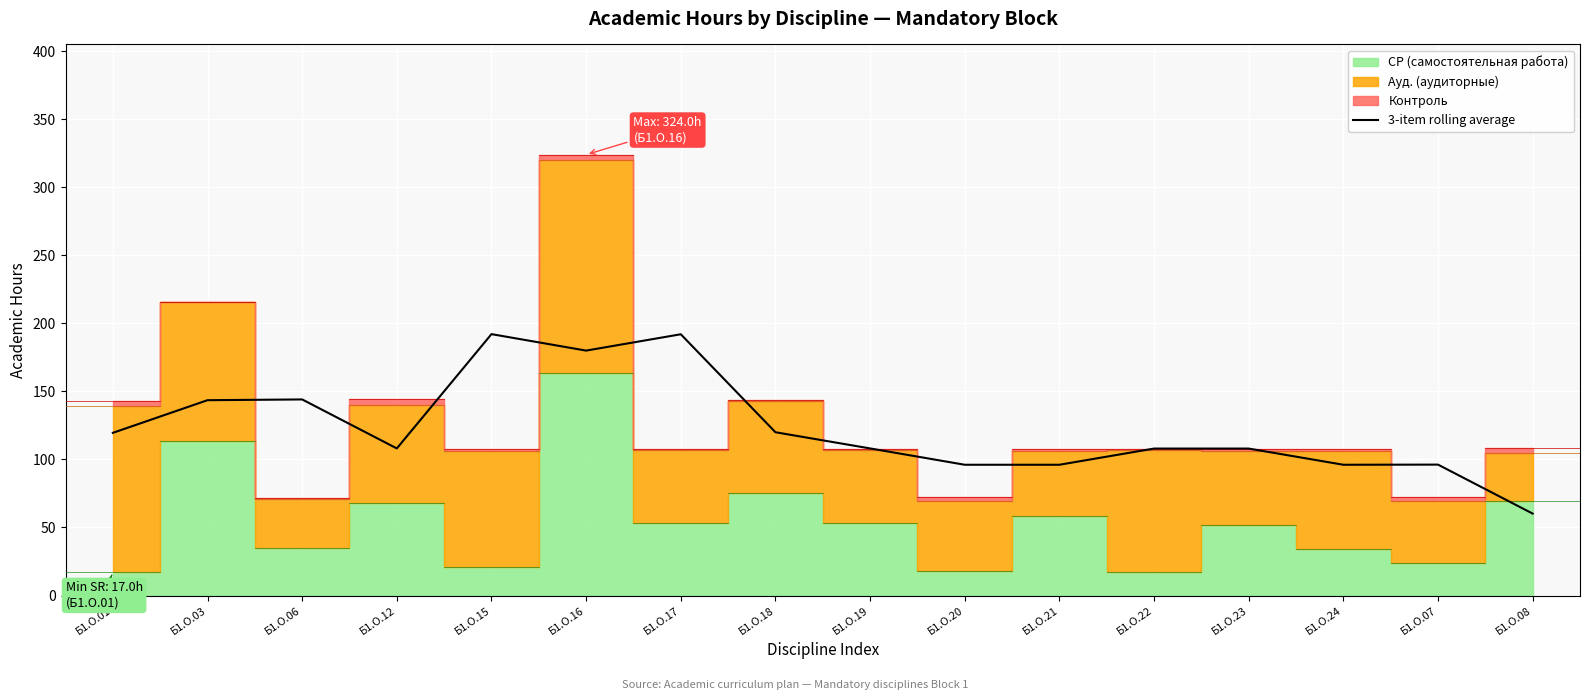

Reading left to right, what are all the values shown in this chart?

119.5	143.6	144.1	108.1	192.1	180.0	192.0	120.0	108.1	96.1	96.1	108.0	108.0	96.1	96.2	60.2